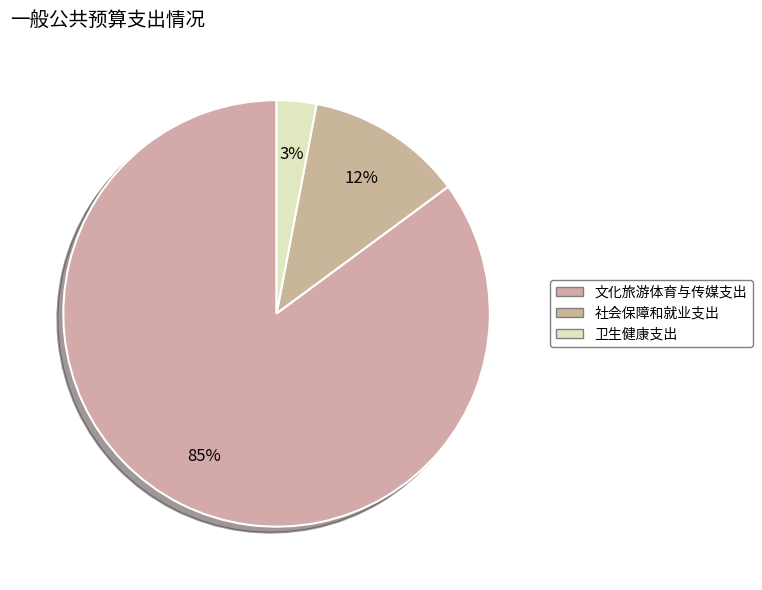

To the nearest percent, what is the difference between the 社会保障和就业支出 and 卫生健康支出 slice percentages?

9%